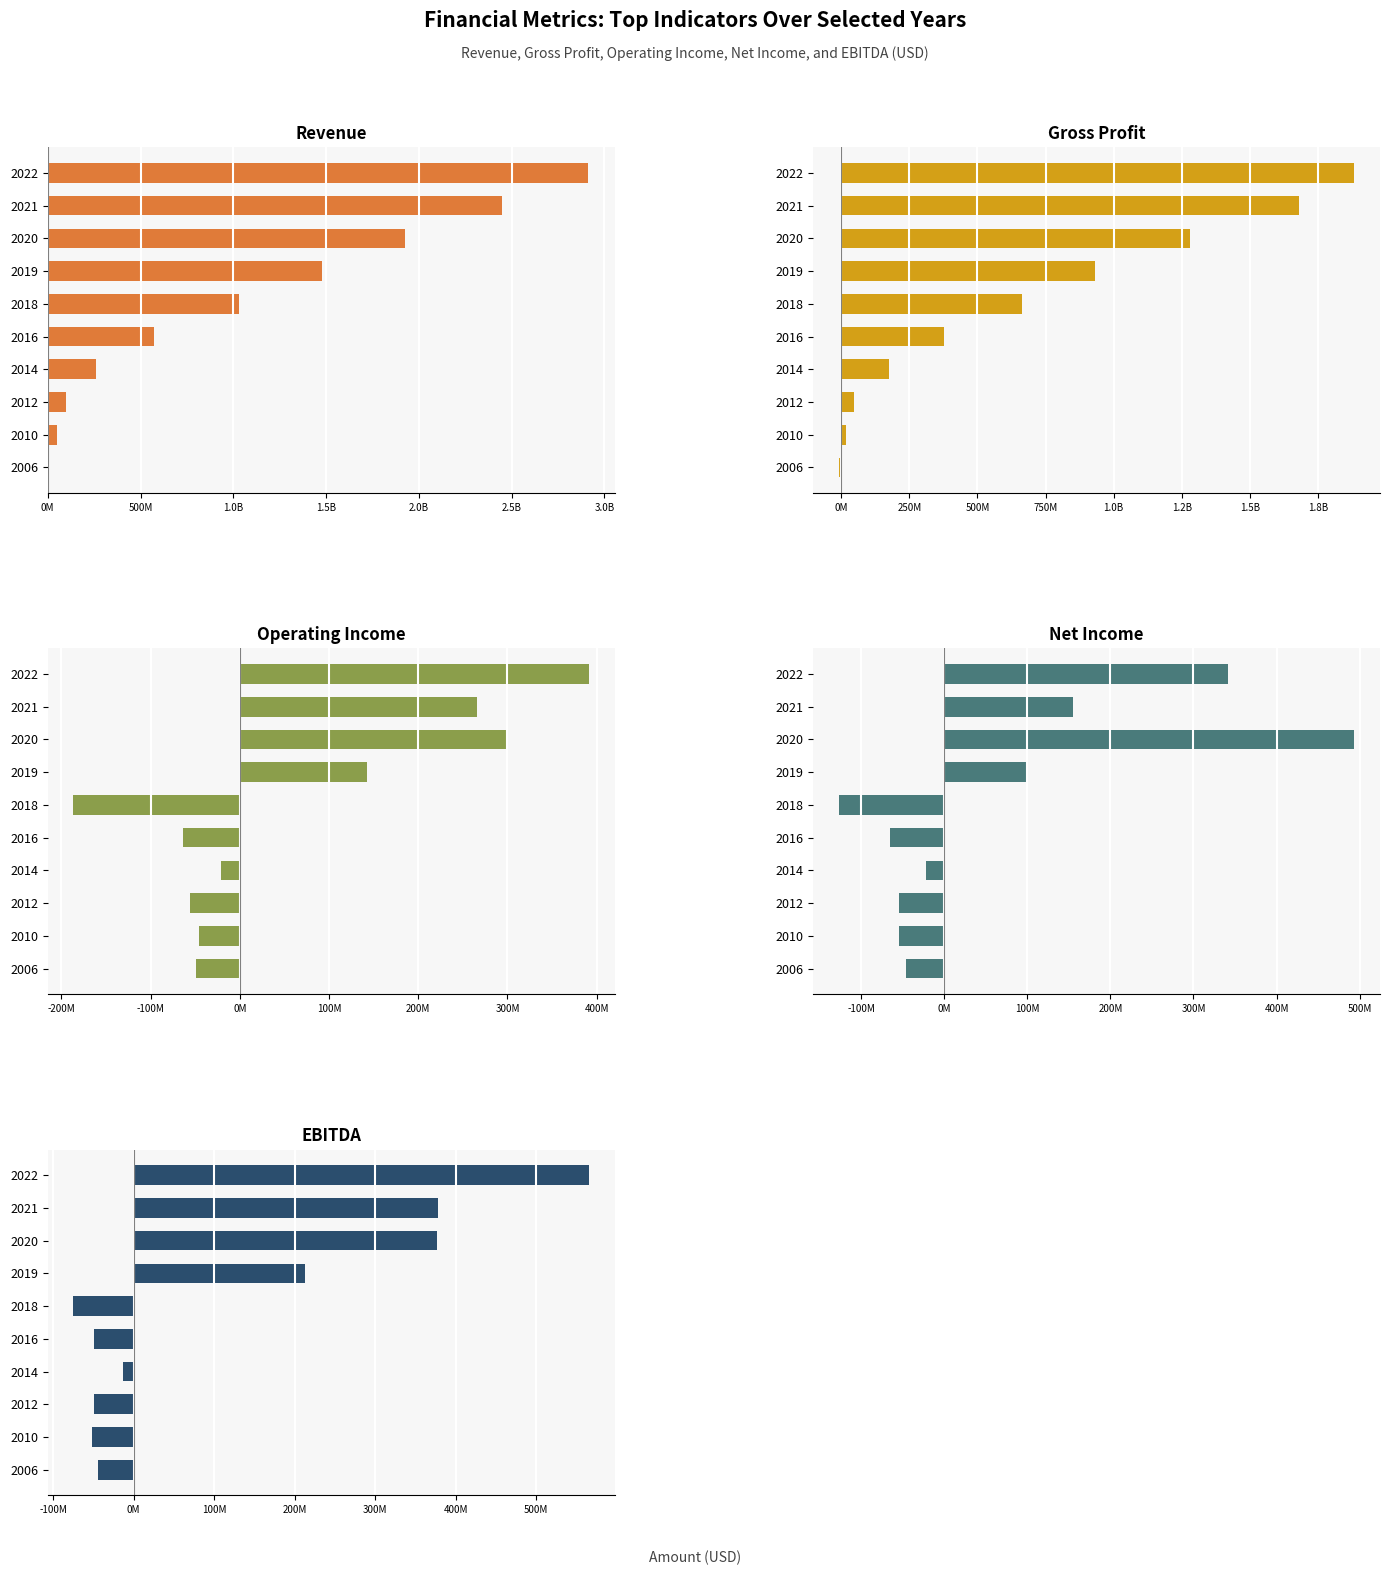

What is the greatest value displayed?

2909800000